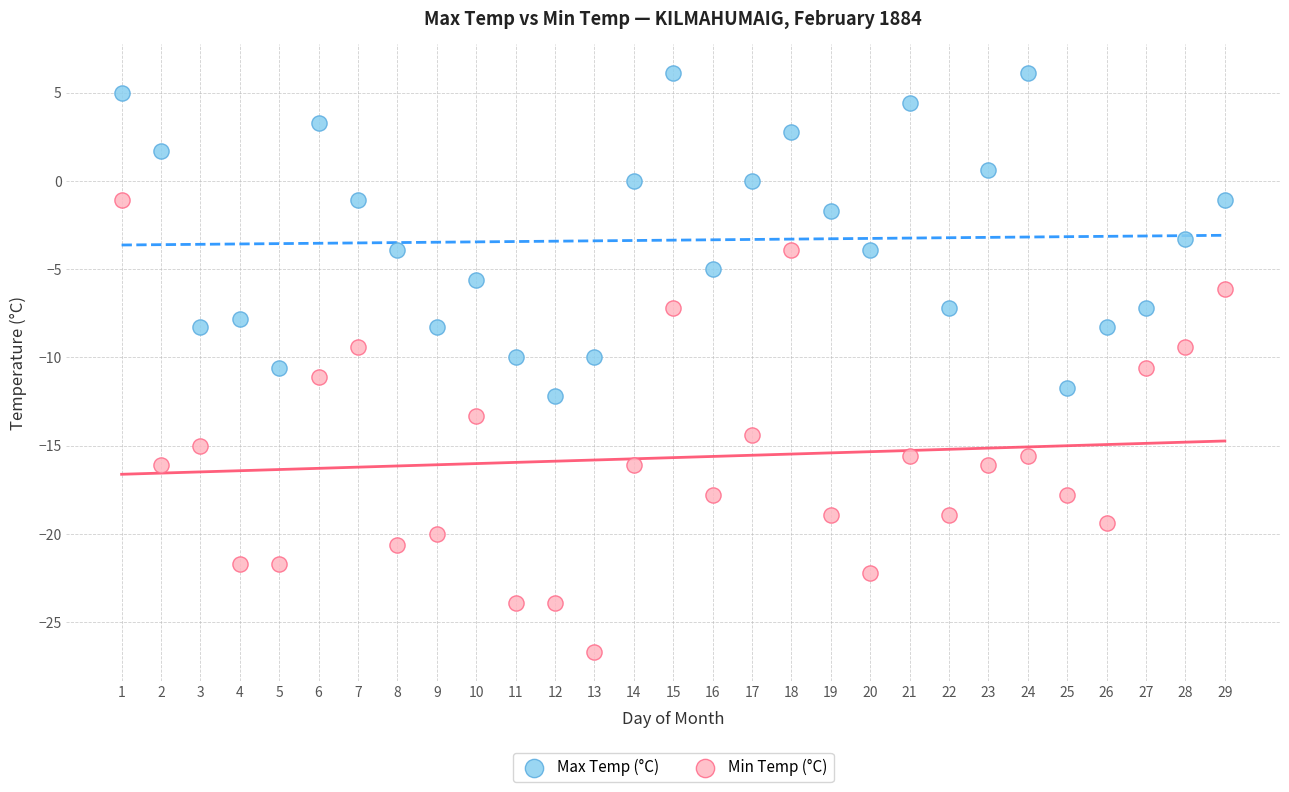

Which series contains the highest Y value?

Max Temp (°C)